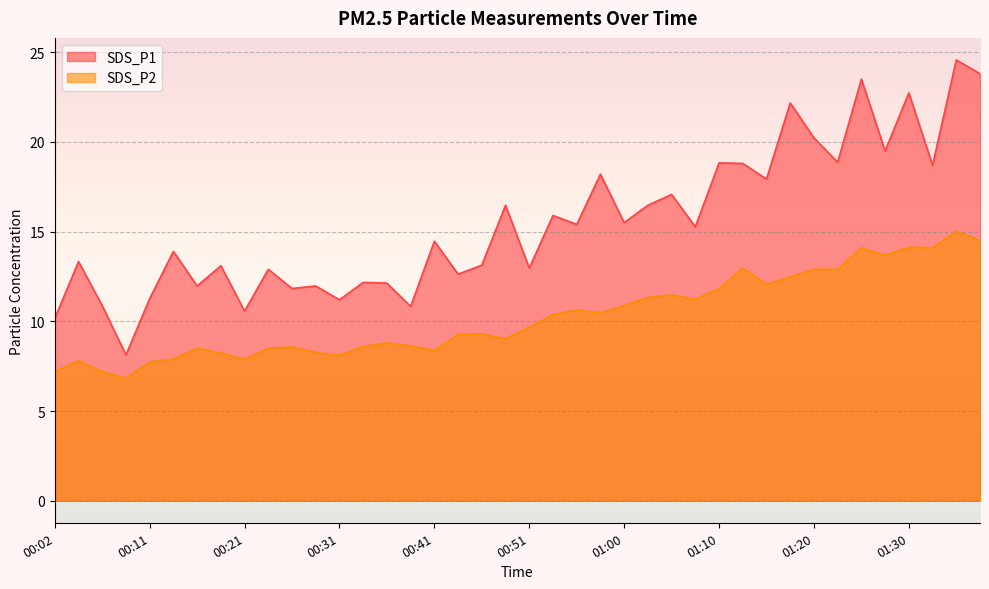

What is the sum of the SDS_P1 values at 00:55 and 01:10?

34.2